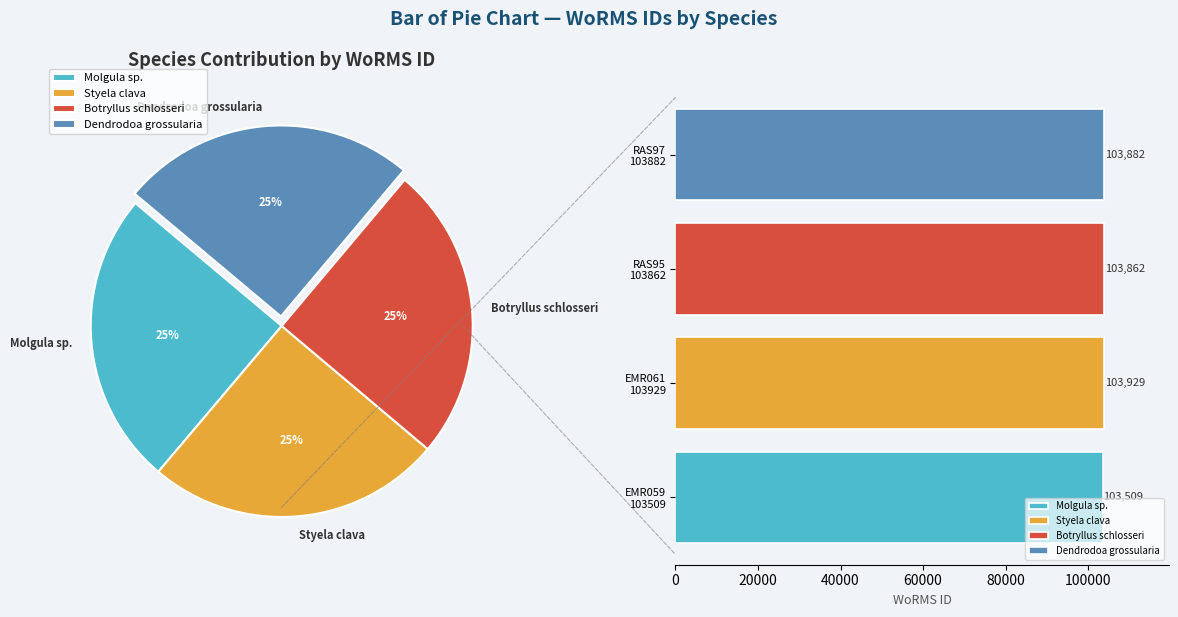

Is EMR061 103929 the majority of the pie?

No